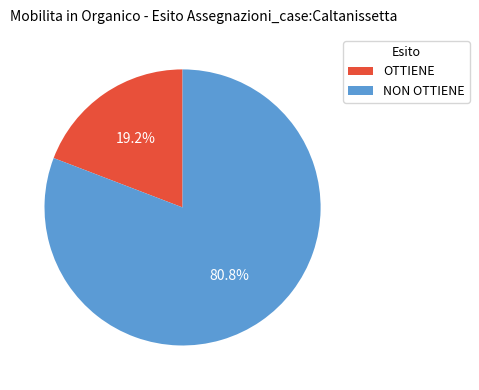

Approximately how many times larger is the value at OTTIENE compared to NON OTTIENE?

0.2